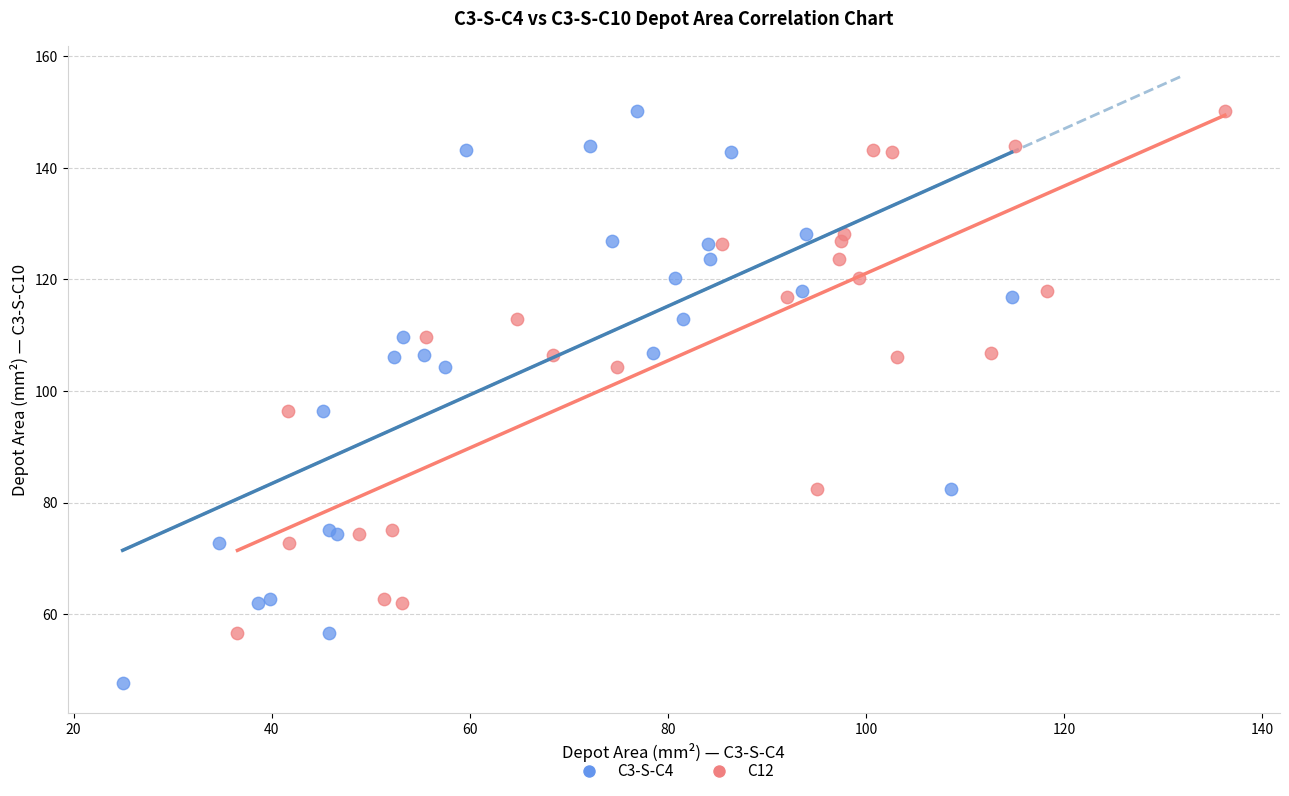

Which series has the largest Y range (max minus min)?

C3-S-C4